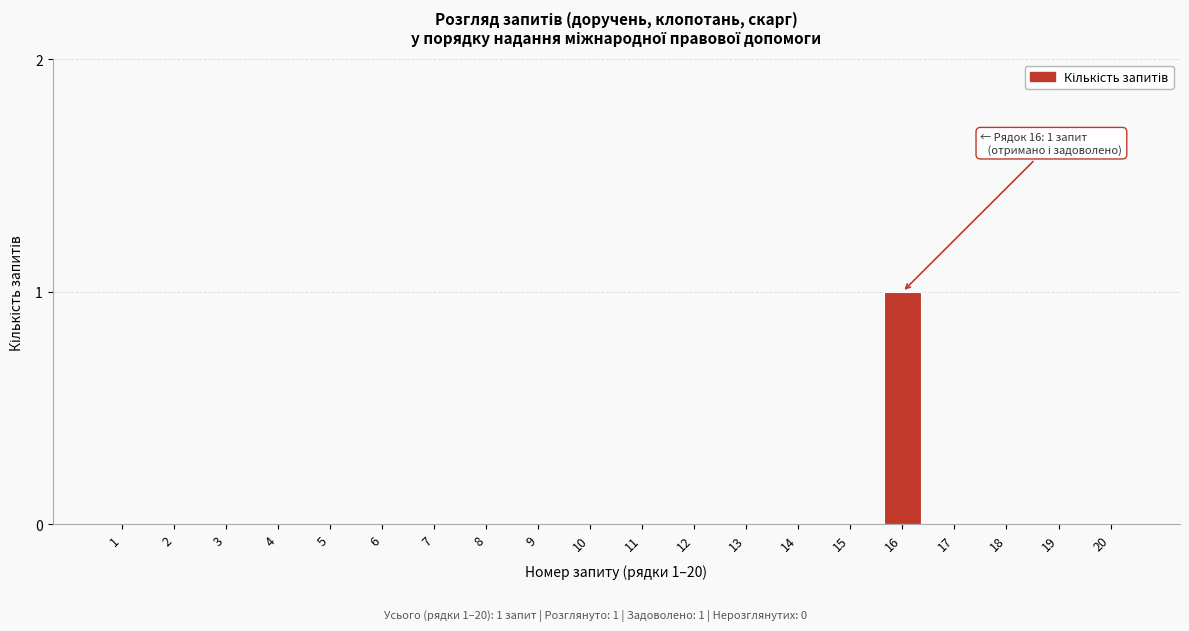

Reading left to right, extract all data points from this chart.

1=0	2=0	3=0	4=0	5=0	6=0	7=0	8=0	9=0	10=0	11=0	12=0	13=0	14=0	15=0	16=1	17=0	18=0	19=0	20=0